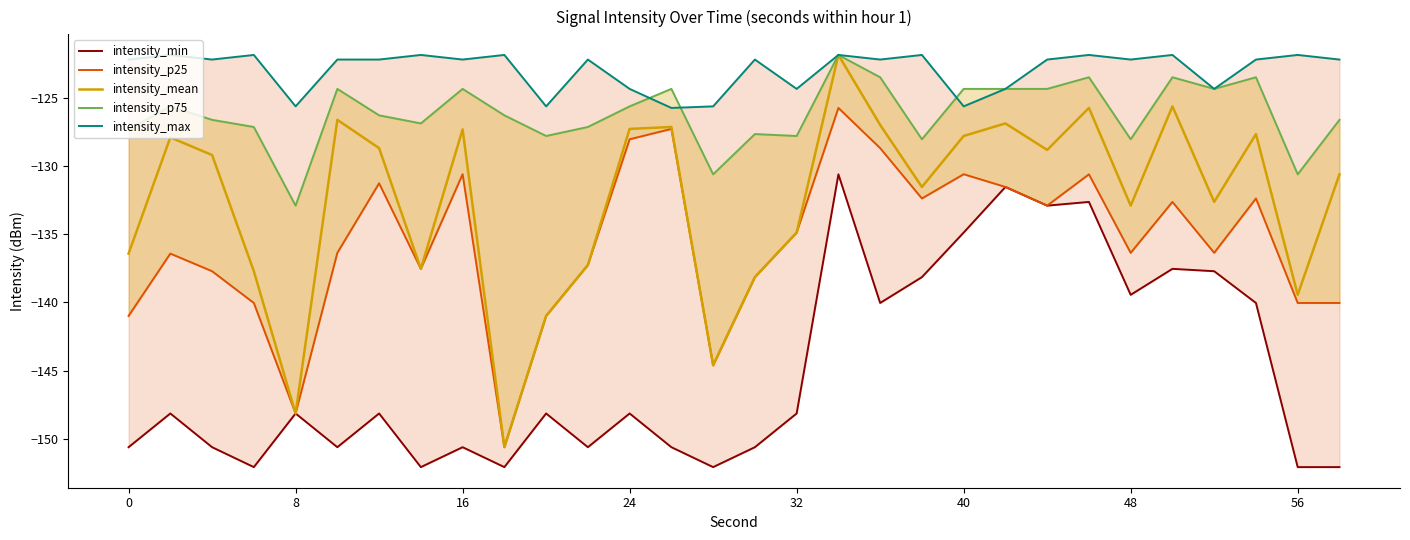

Count the number of data series in this chart.

5